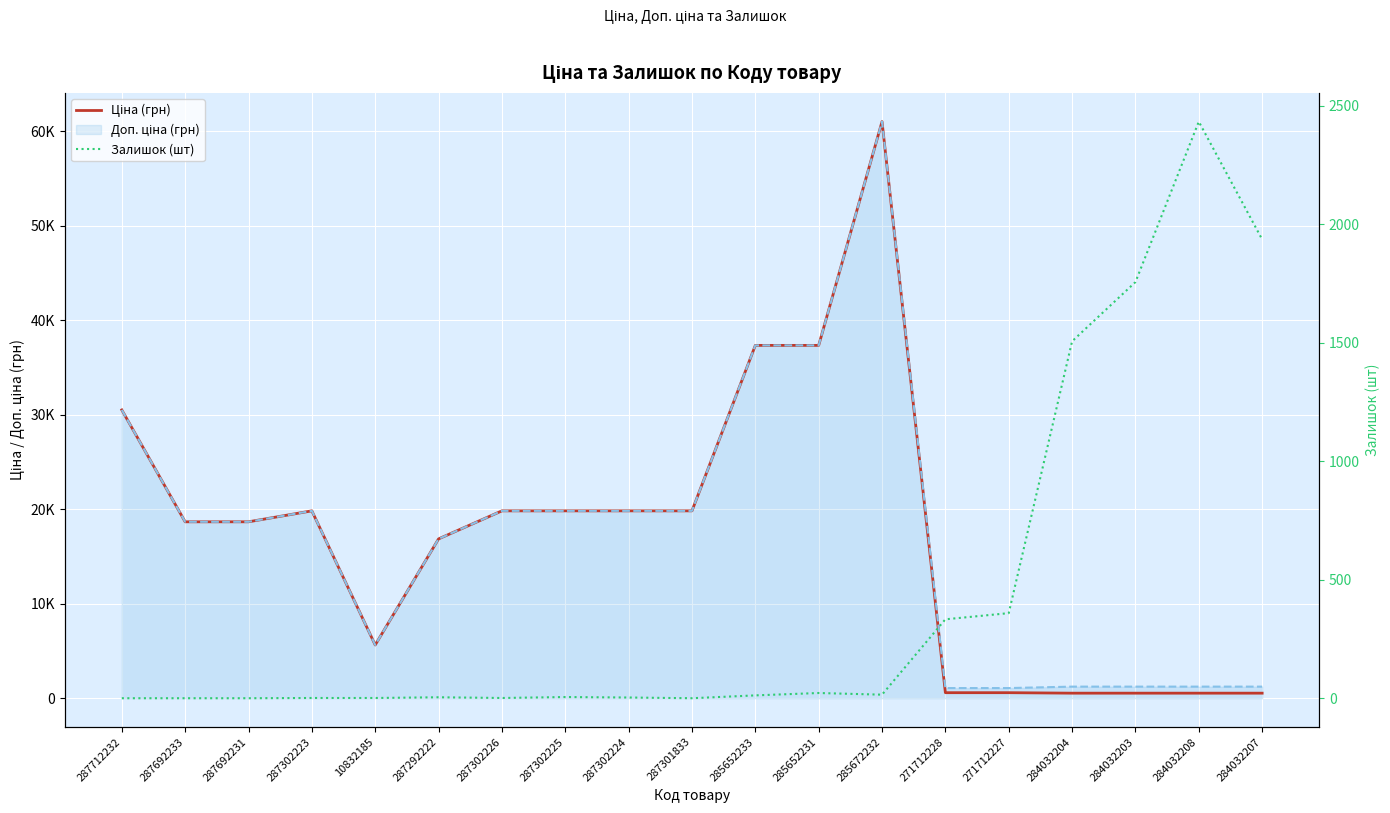

Which category has the highest value across all series?

285672232